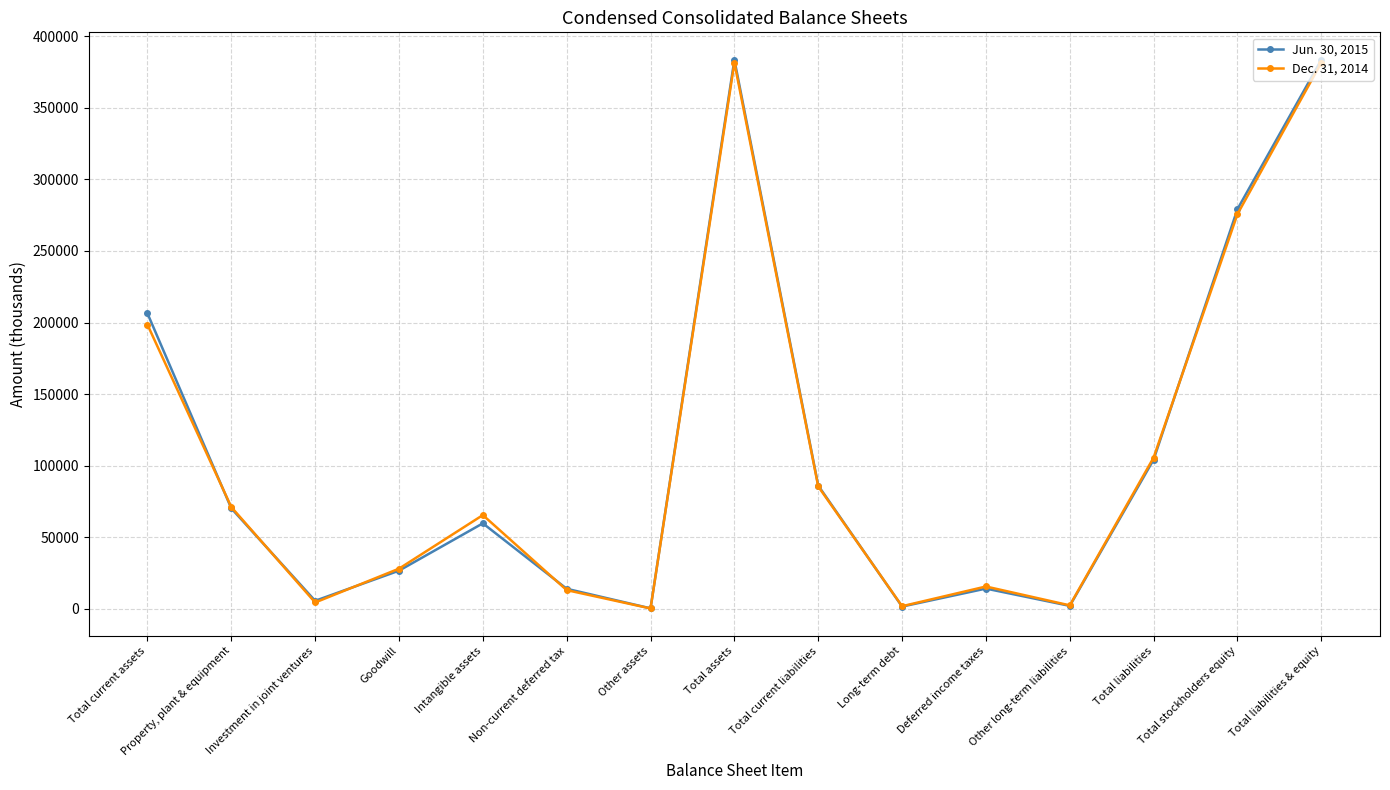

List the series in order of their peak value, highest first.

Jun. 30, 2015, Dec. 31, 2014